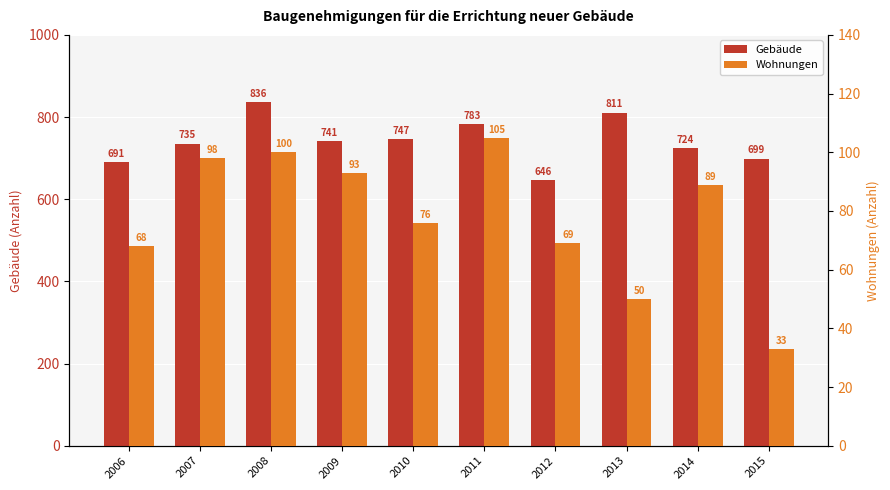

At 2014, list the series in order from smallest to largest.

Wohnungen, Gebäude